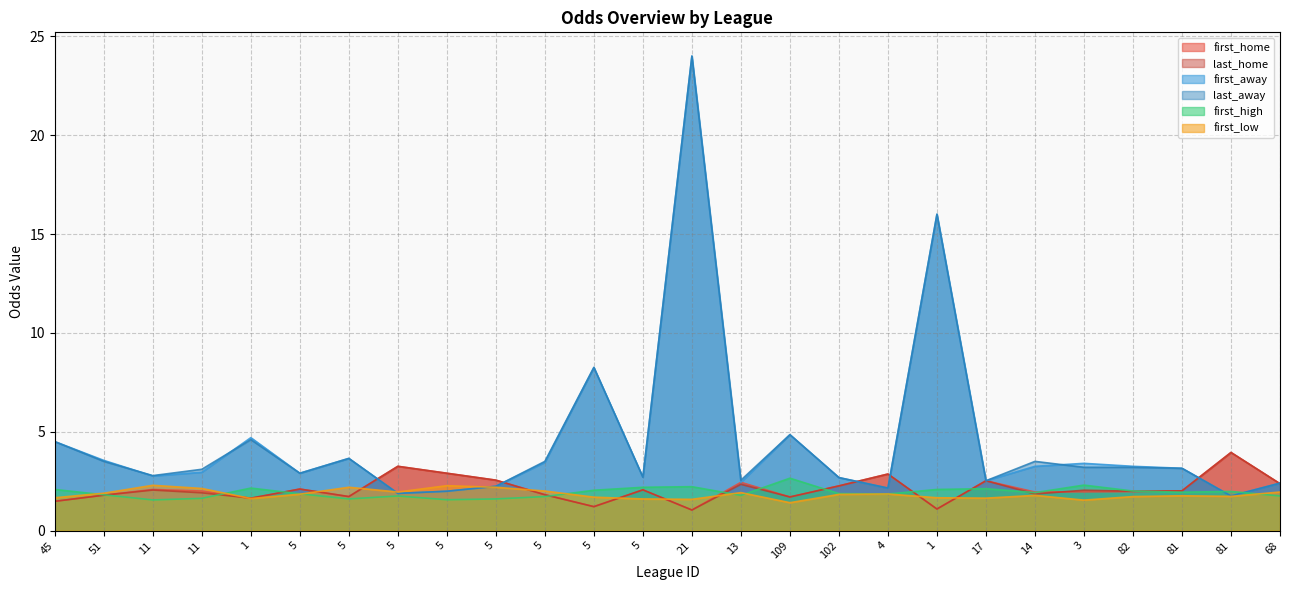

List the series in order of their peak value, lowest first.

first_low, first_high, first_home, last_home, first_away, last_away